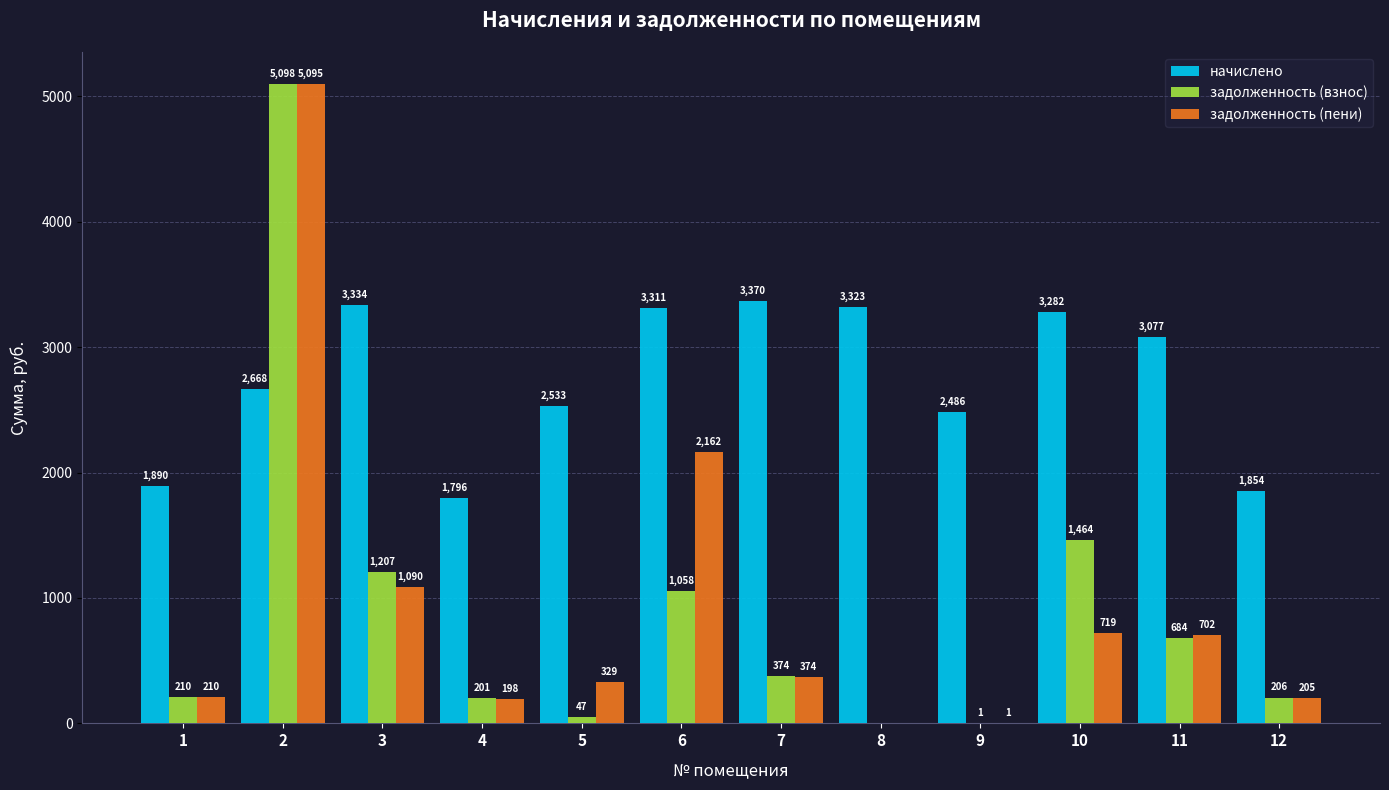

Are the bars grouped side by side (vs. stacked)?

Yes